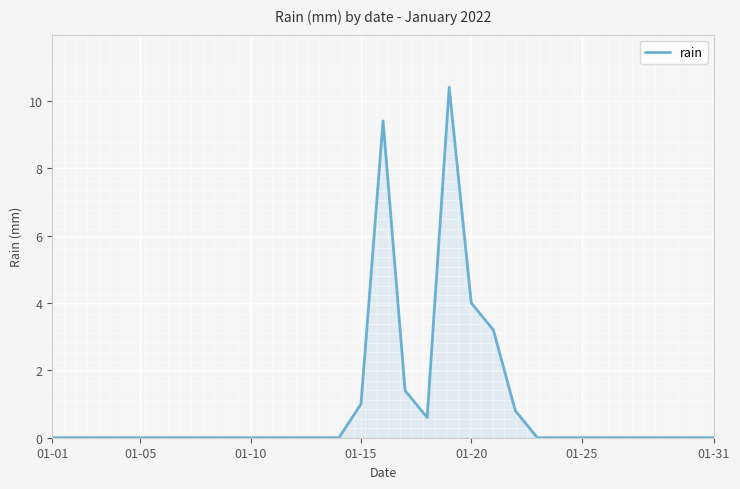

What is the maximum value shown in the chart?

10.4